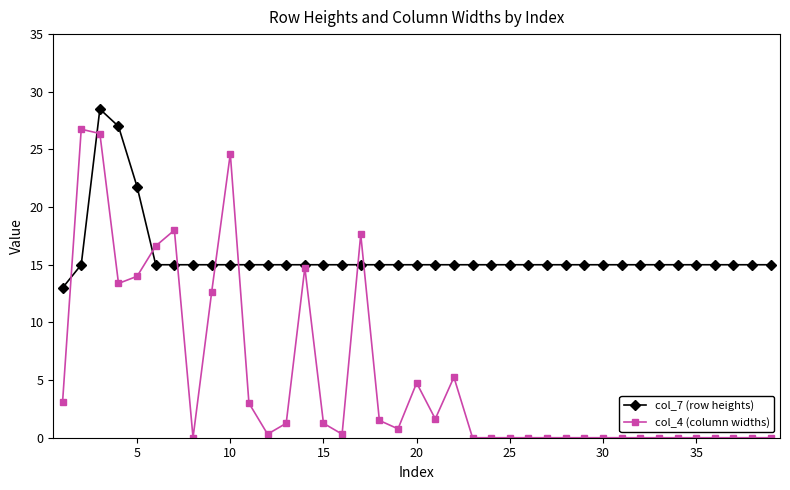

Which series has the largest total across all categories?

col_7 (row heights)